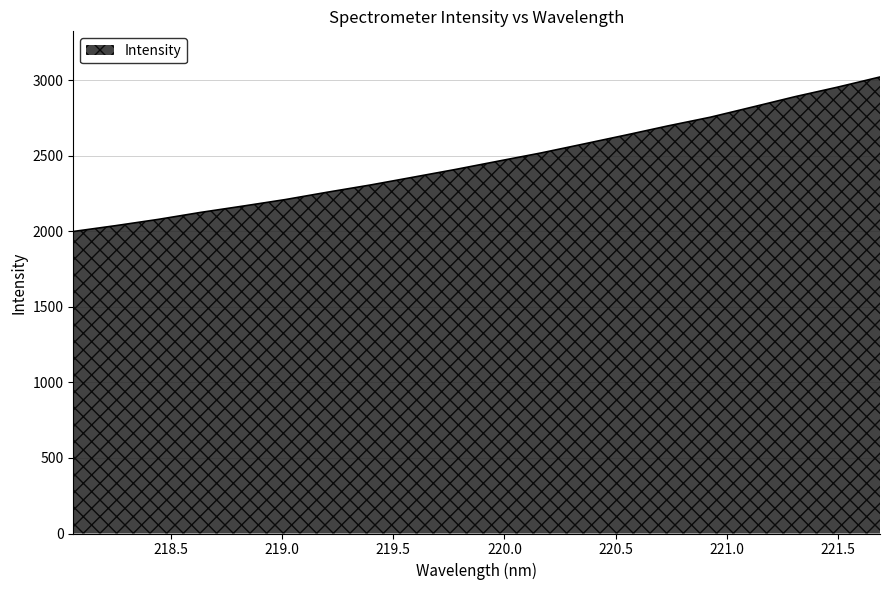

Reading left to right, what are all the values shown in this chart?

1999.1	2037.8	2079.2	2125.5	2167.4	2210.8	2260.0	2307.1	2358.3	2409.8	2464.3	2518.3	2577.2	2636.7	2697.8	2755.4	2823.1	2891.6	2954.5	3021.8